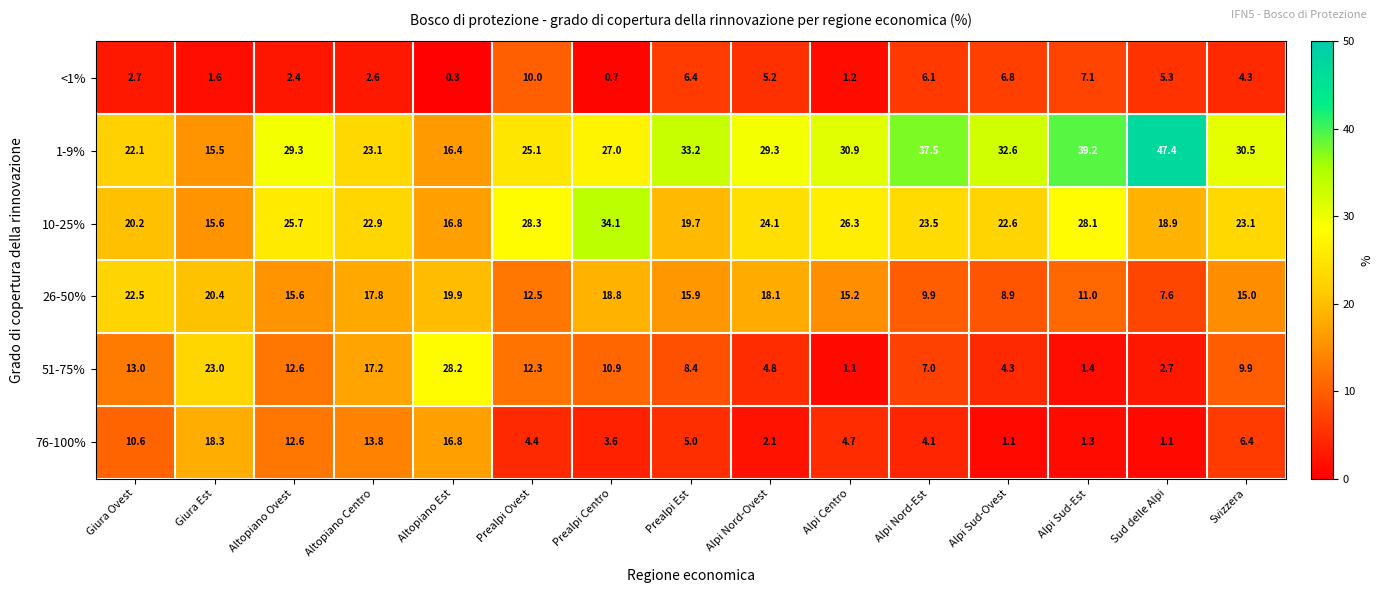

Which series has the widest spread of values?

1-9%